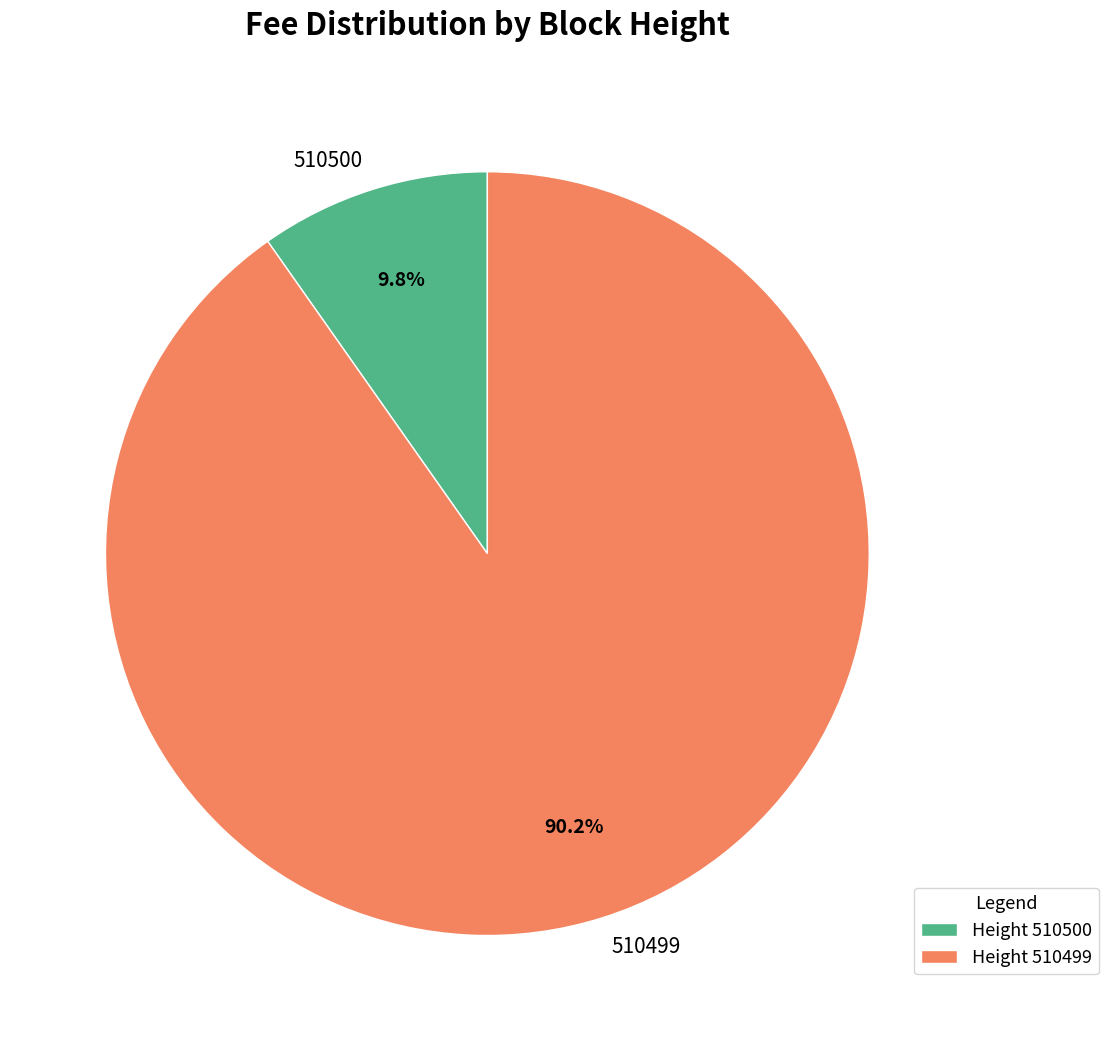

Rank the categories by value from highest to lowest.

510499, 510500